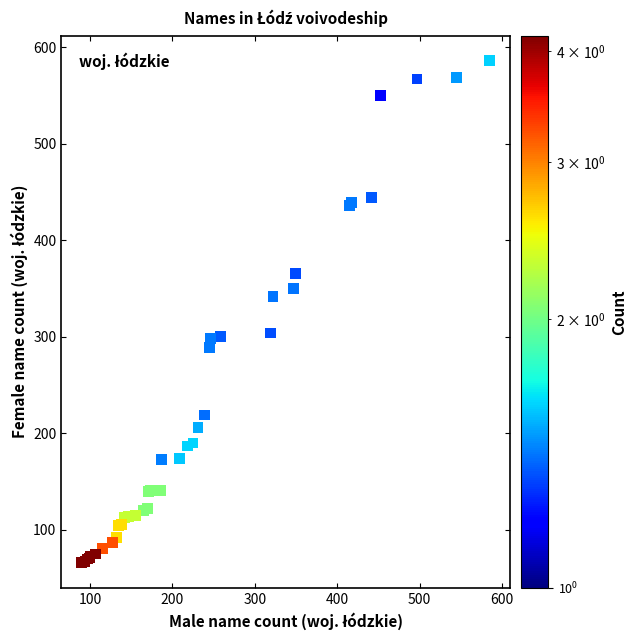

What Y value in the scatter plot is closest to 326?

342